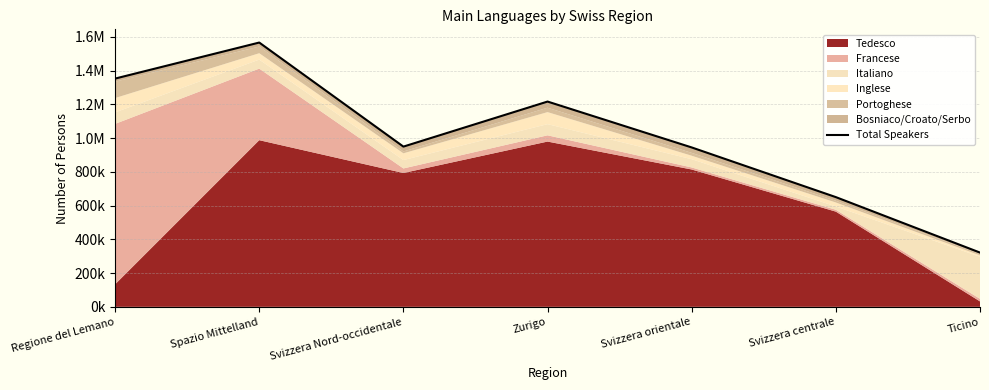

What is the difference between the values at Regione del Lemano and Svizzera centrale?

702514